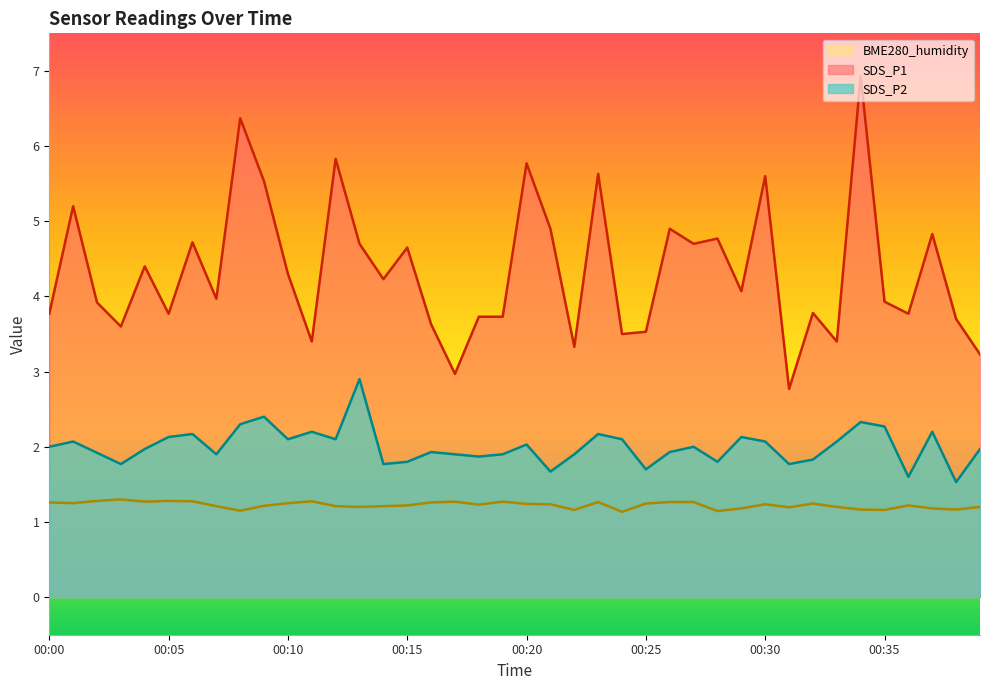

True or false: SDS_P2 and BME280_humidity cross at least once.

False